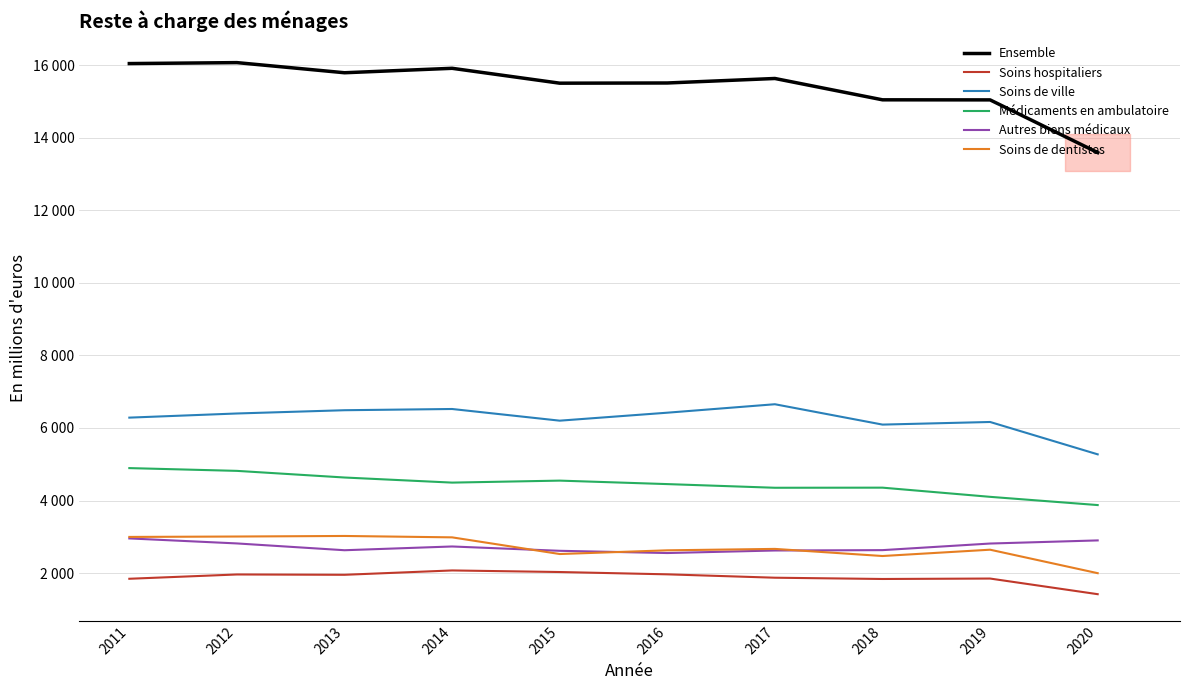

In Soins de ville, how many points are lower than both neighbors (excluding endpoints)?

2